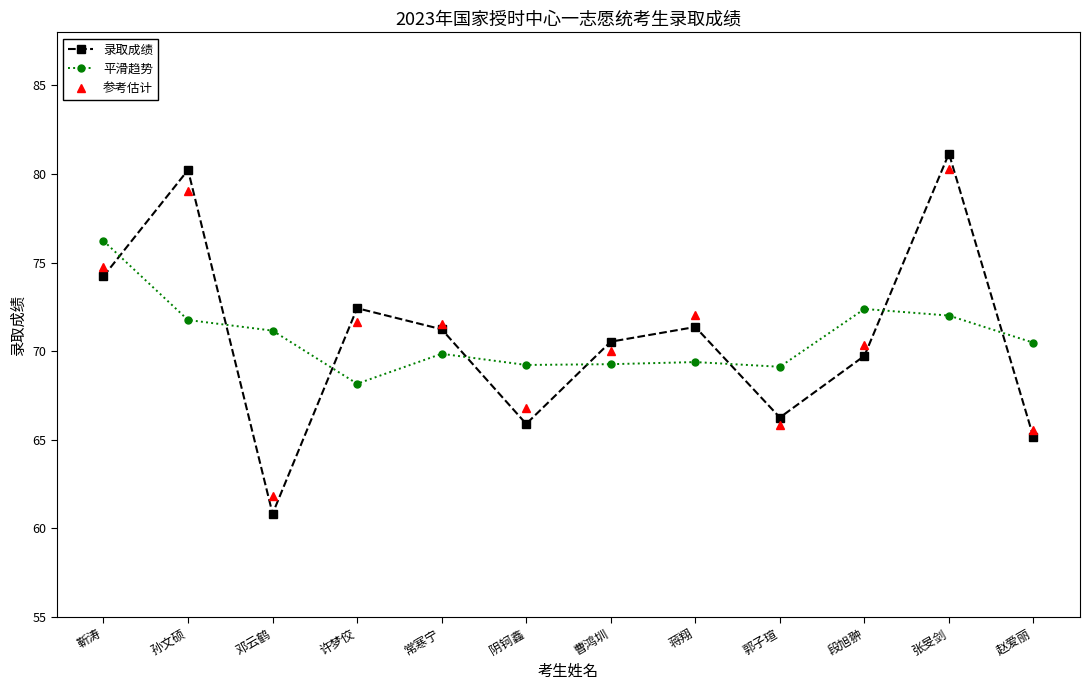

What are all the series names shown in the legend?

录取成绩, 平滑趋势, 参考估计